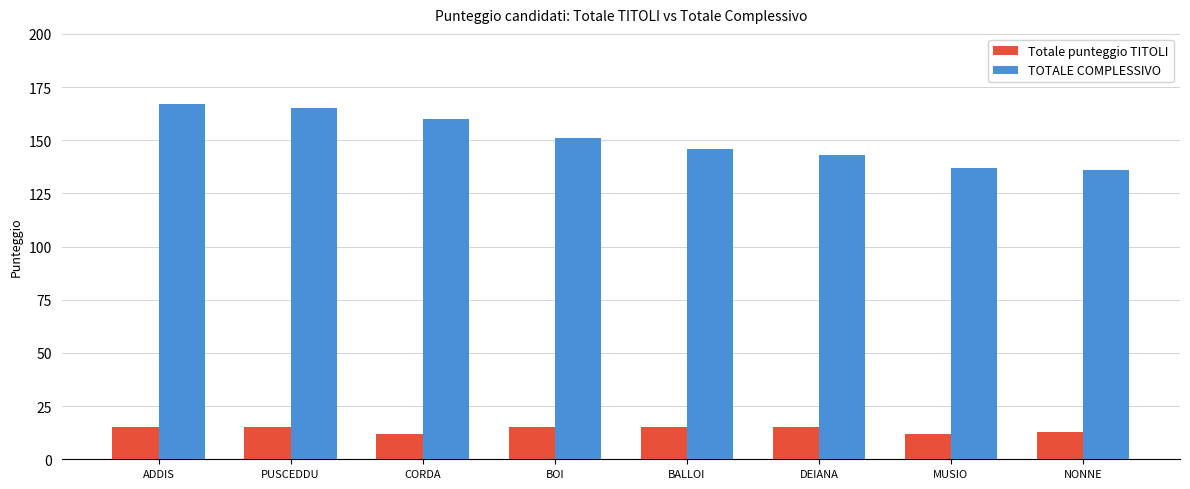

Read the TOTALE COMPLESSIVO value at BOI.

151